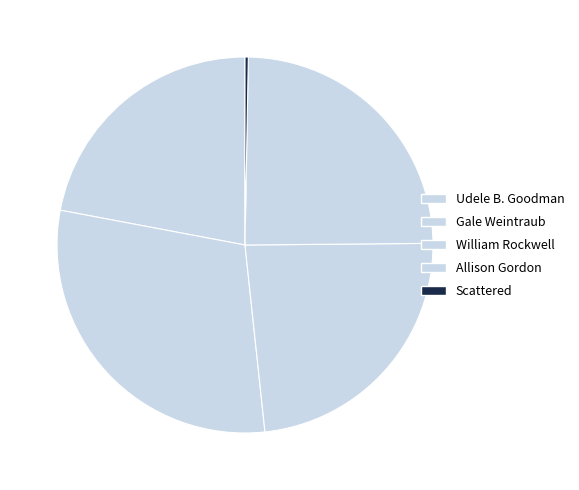

To the nearest percent, what percentage of the pie is Udele B. Goodman?

22%